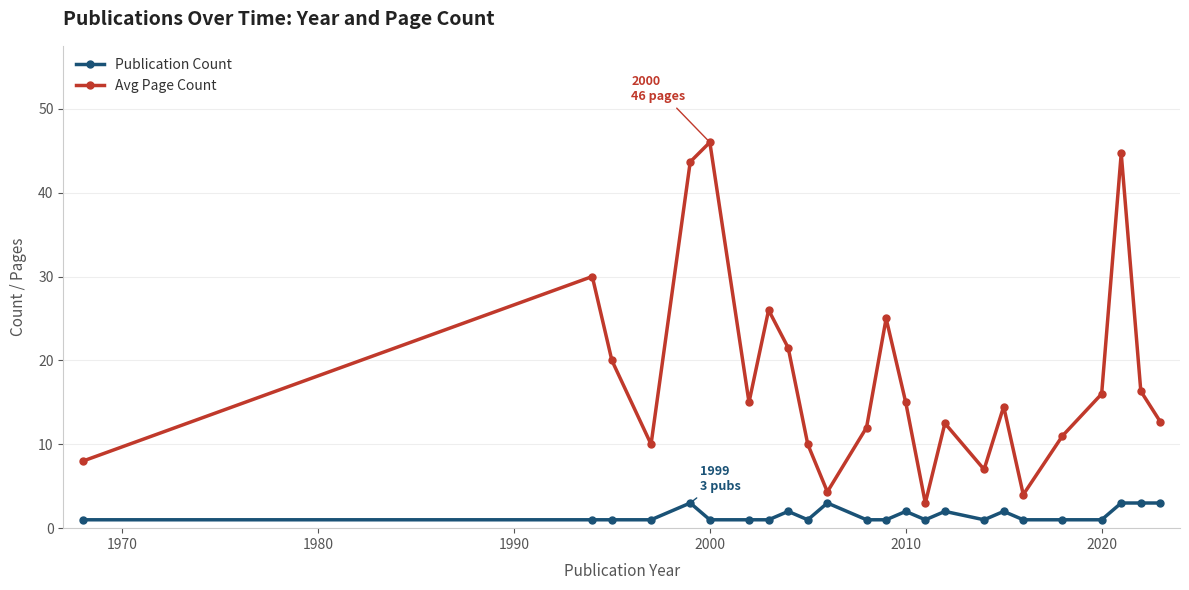

How many interior local valleys does the Avg Page Count series have?

6